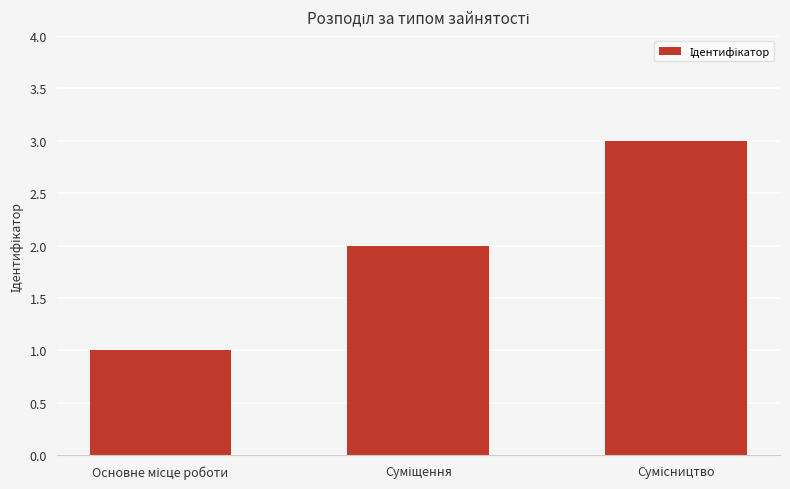

How many bars are there in total?

3